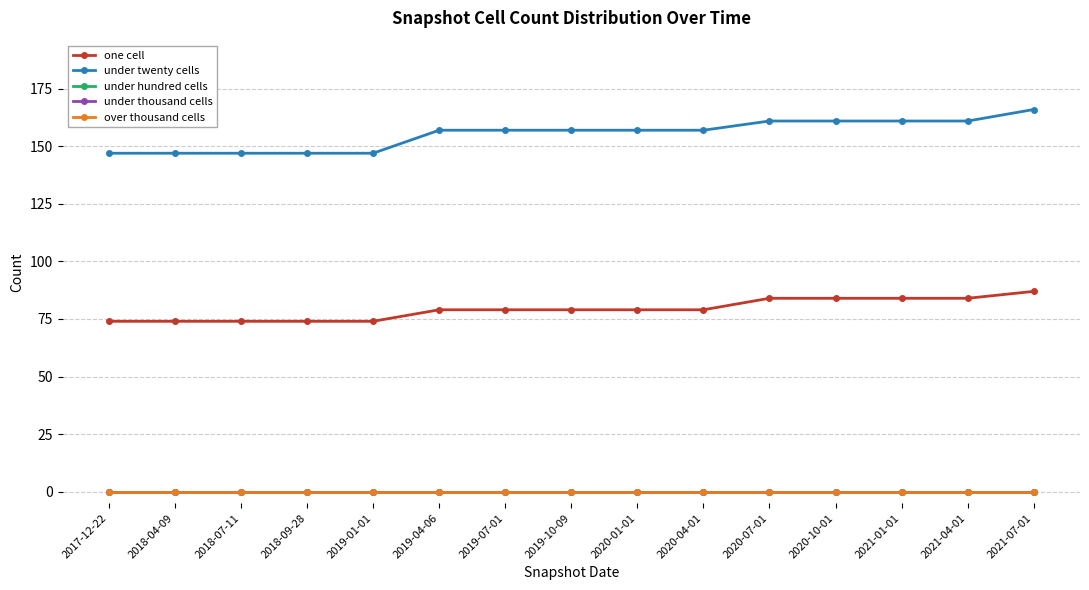

List the series in order of their peak value, highest first.

under twenty cells, one cell, under hundred cells, under thousand cells, over thousand cells